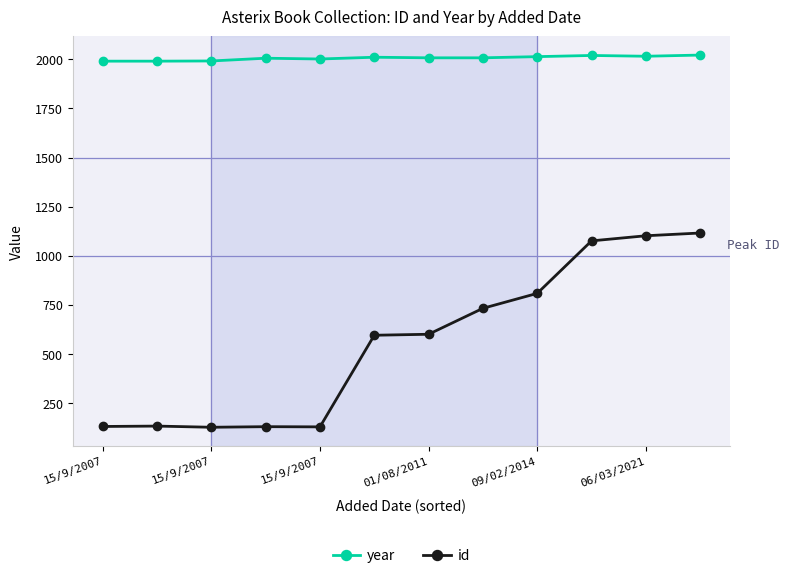

What is the smallest value displayed?

128